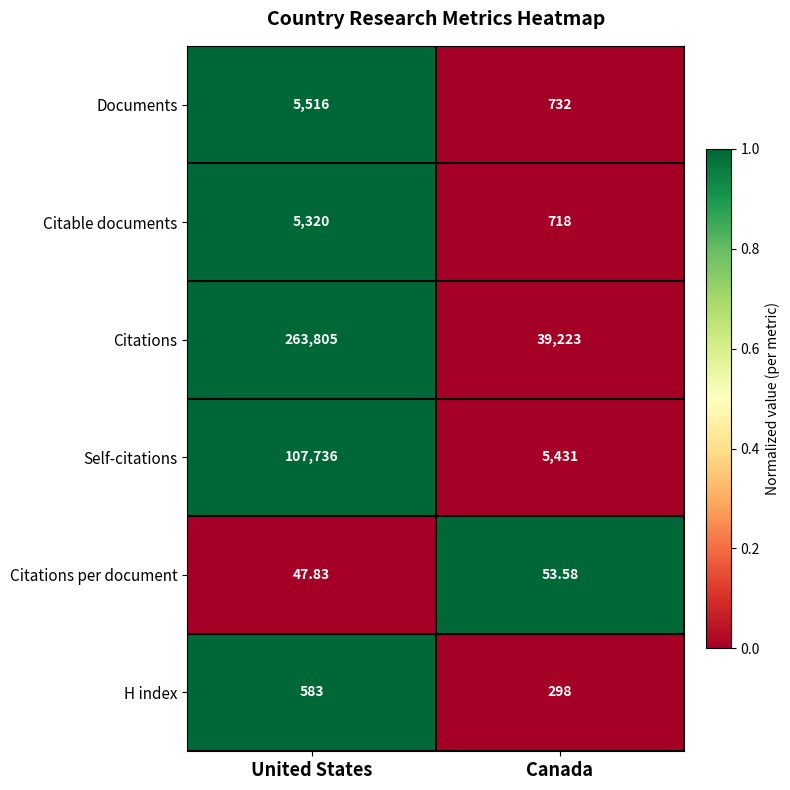

List the series in order of their peak value, highest first.

Citations, Self-citations, Documents, Citable documents, H index, Citations per document